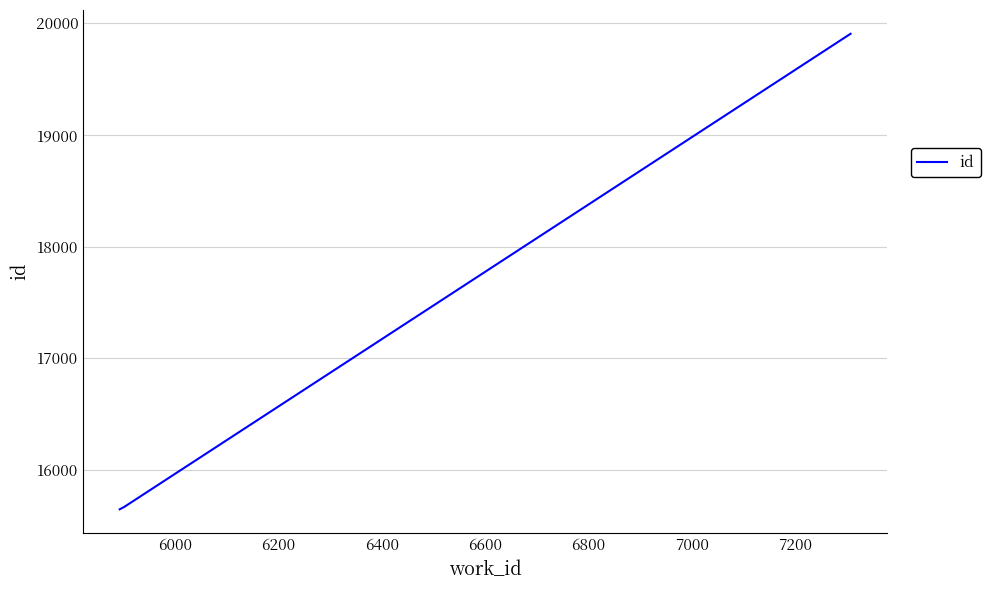

What is the average value?

17074